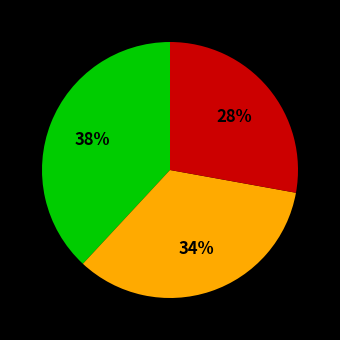

To the nearest percent, what is the average slice percentage?

33%